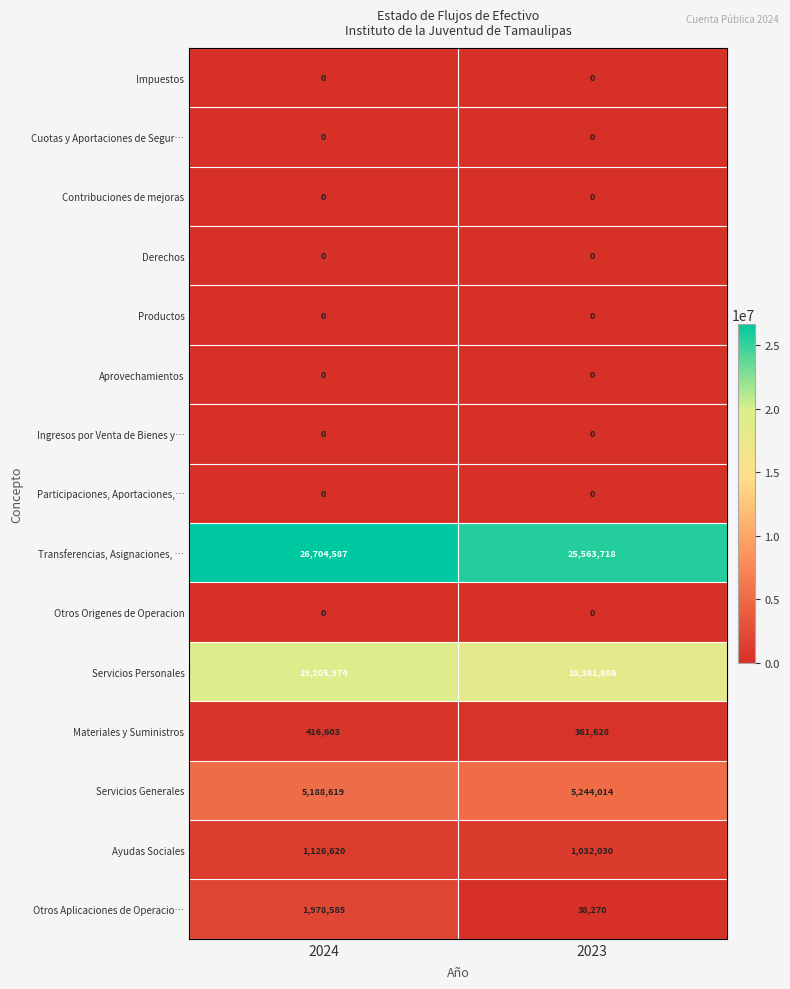

The value of Aprovechamientos at 2023 is 0. True or false?

True